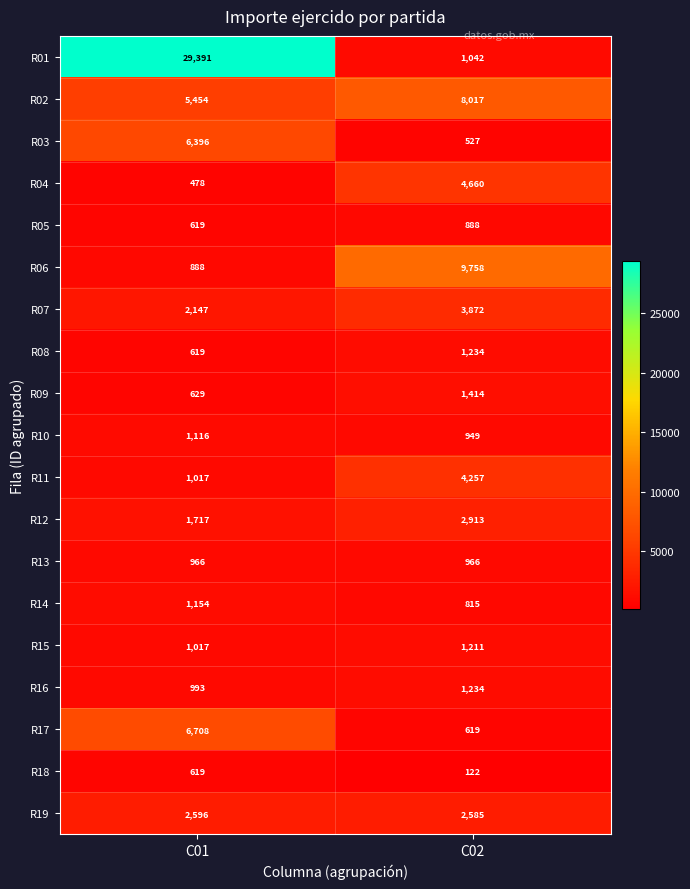

Which category has the highest value in the R16 series?

C02